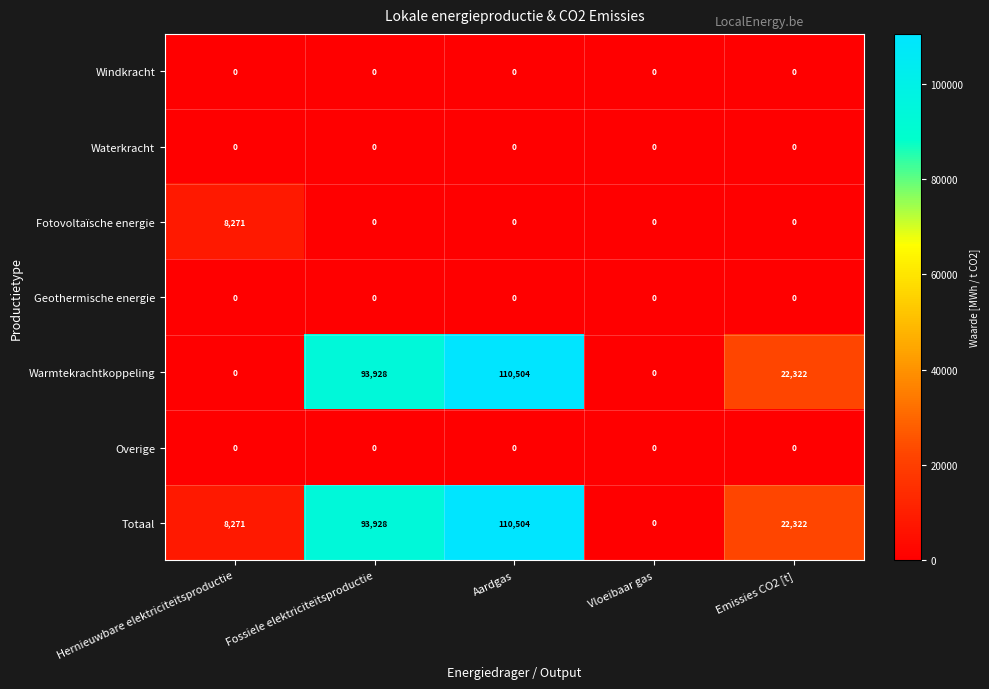

What is the spread (max minus min) of values at Emissies CO2 [t]?

22322